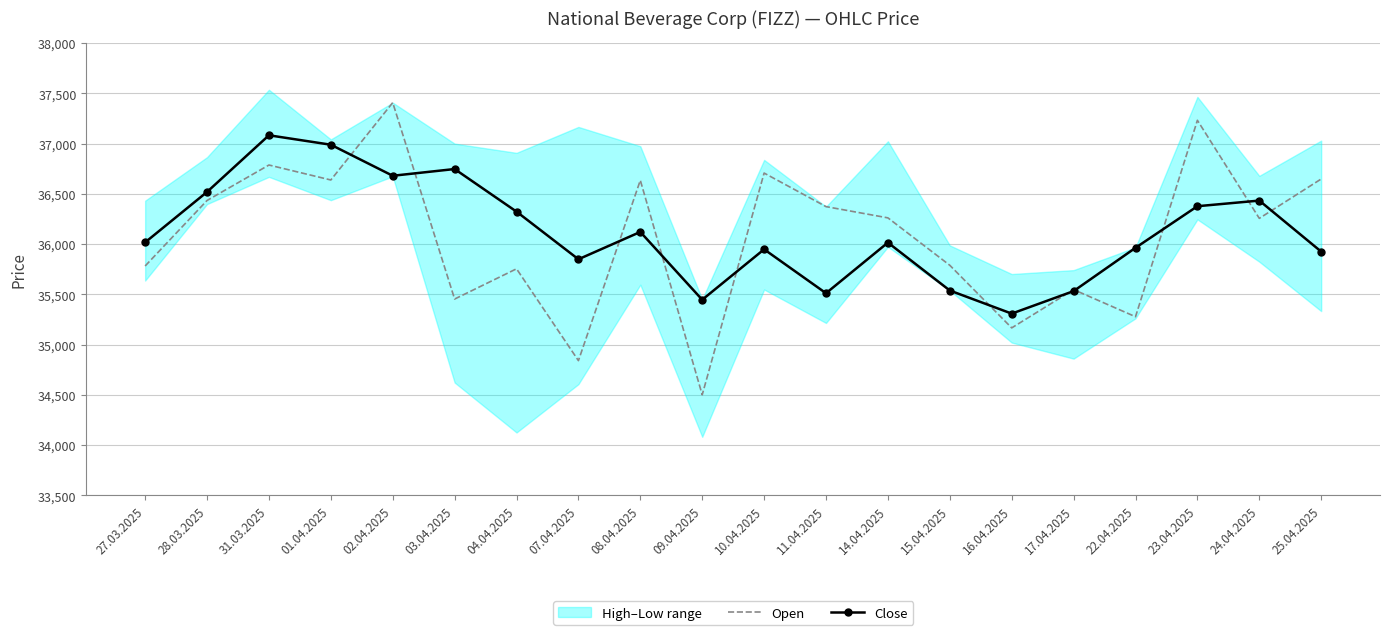

The Open series shows 36257 at 24.04.2025. True or false?

True